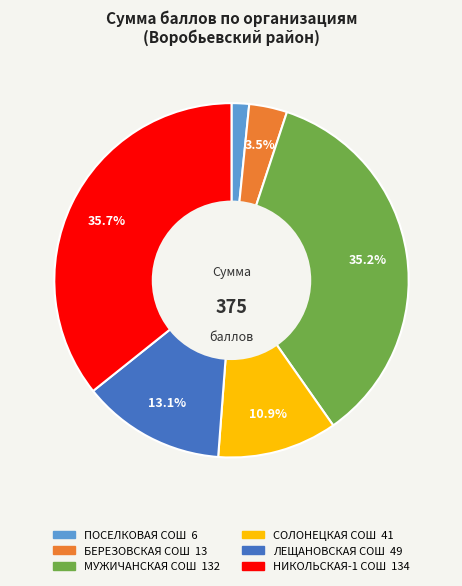

To the nearest percent, what is the difference between the largest and smallest slice percentages?

34%